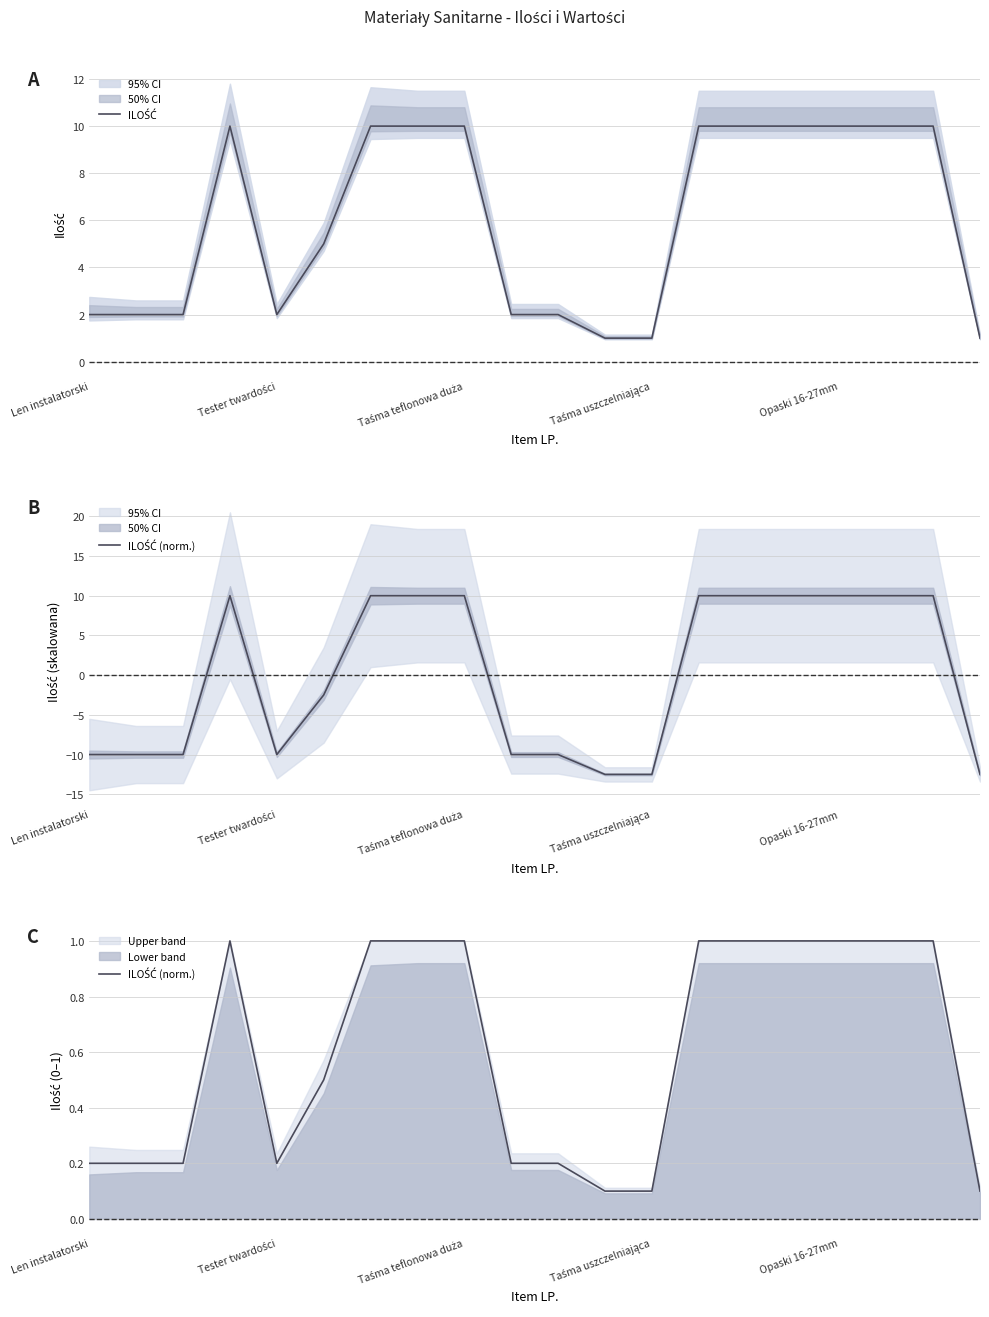

True or false: ILOŚĆ has a value of 1.0 at 19.

True